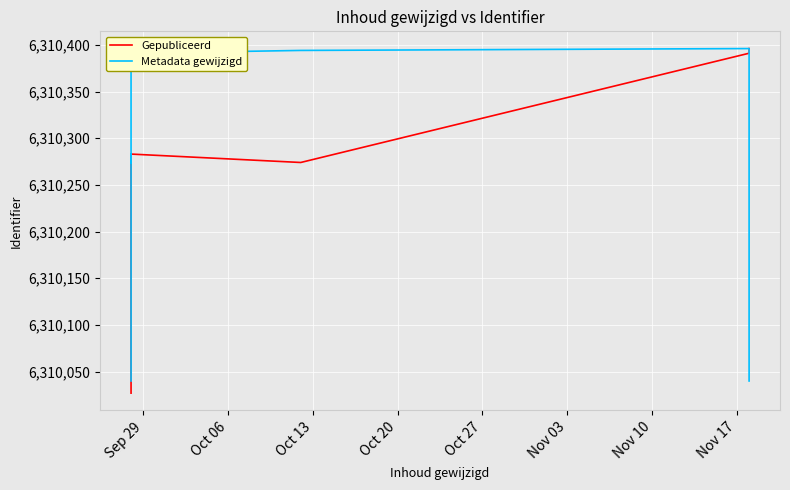

Count the number of data series in this chart.

2